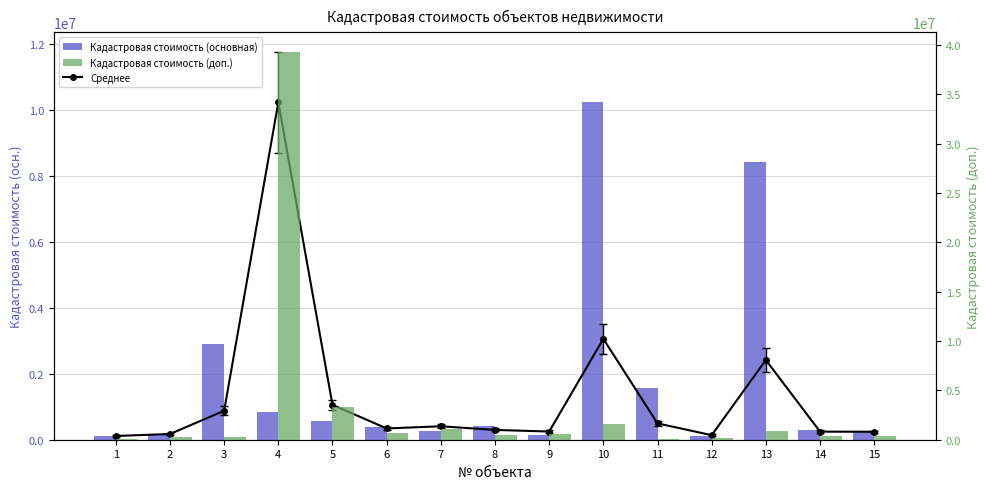

True or false: Среднее has a value of 172866.0 at 2.

True